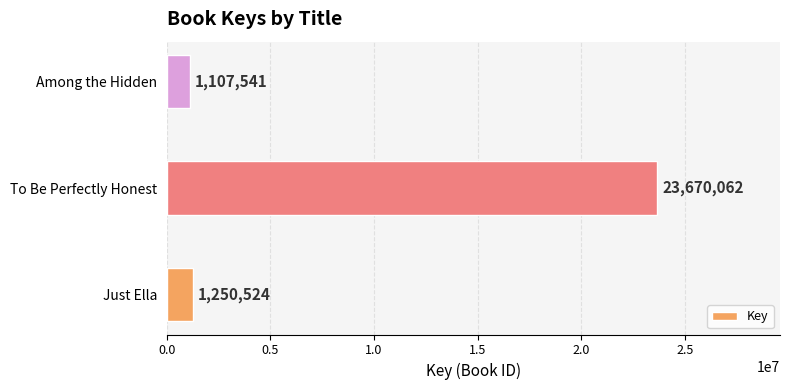

How many values are below 1250524?

1